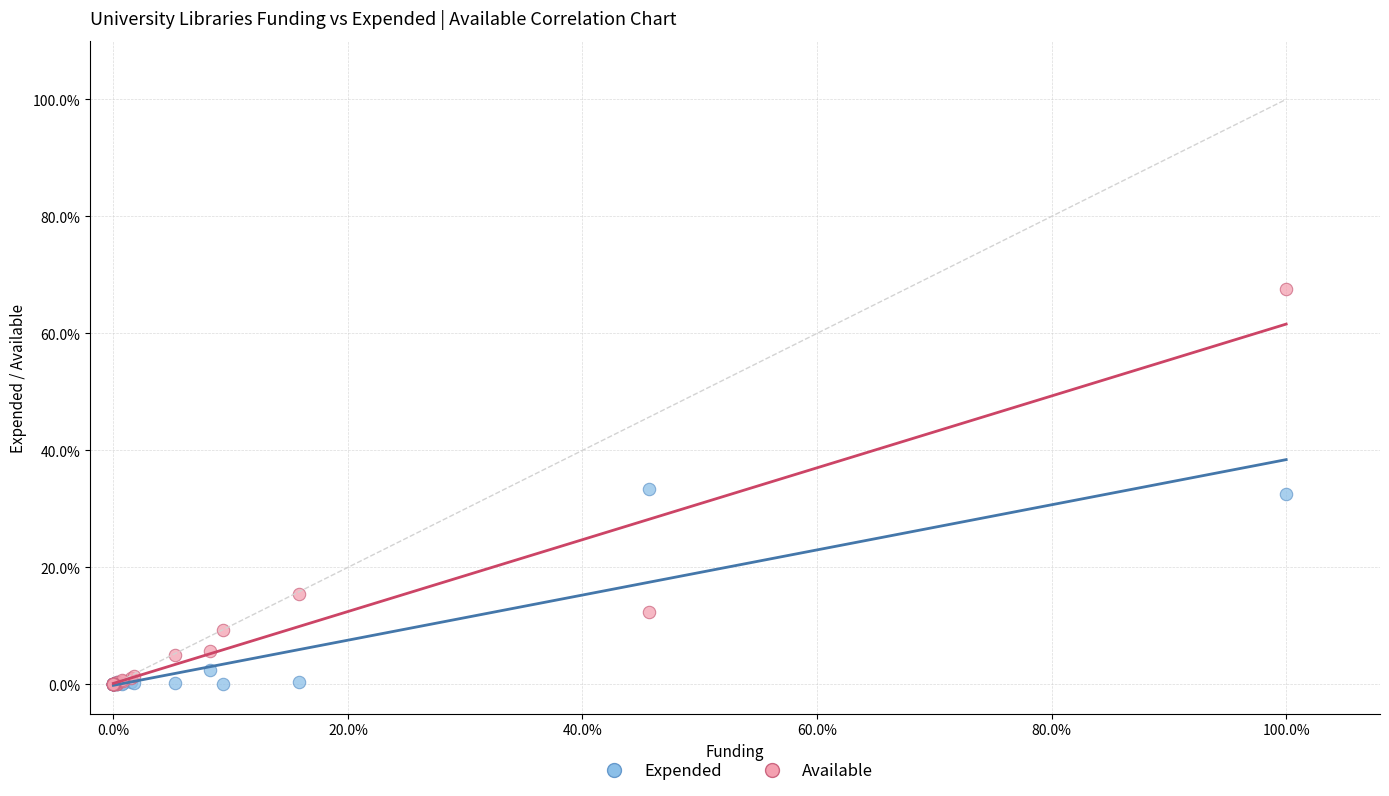

Which series reaches the maximum Y coordinate?

Available